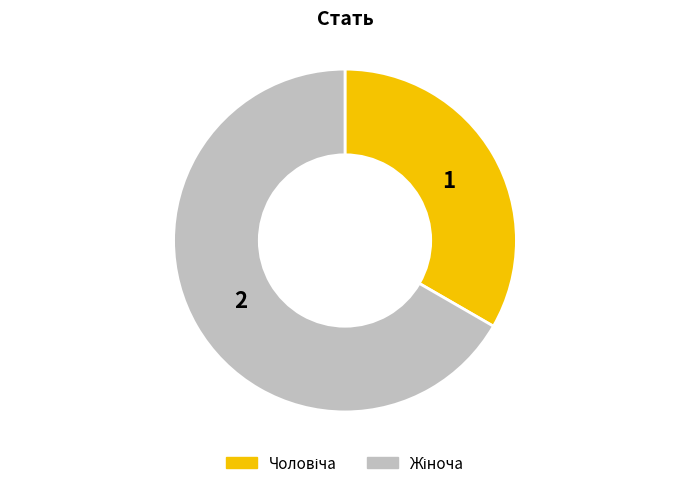

Do Жіноча and Чоловіча together represent more than half of the pie?

Yes